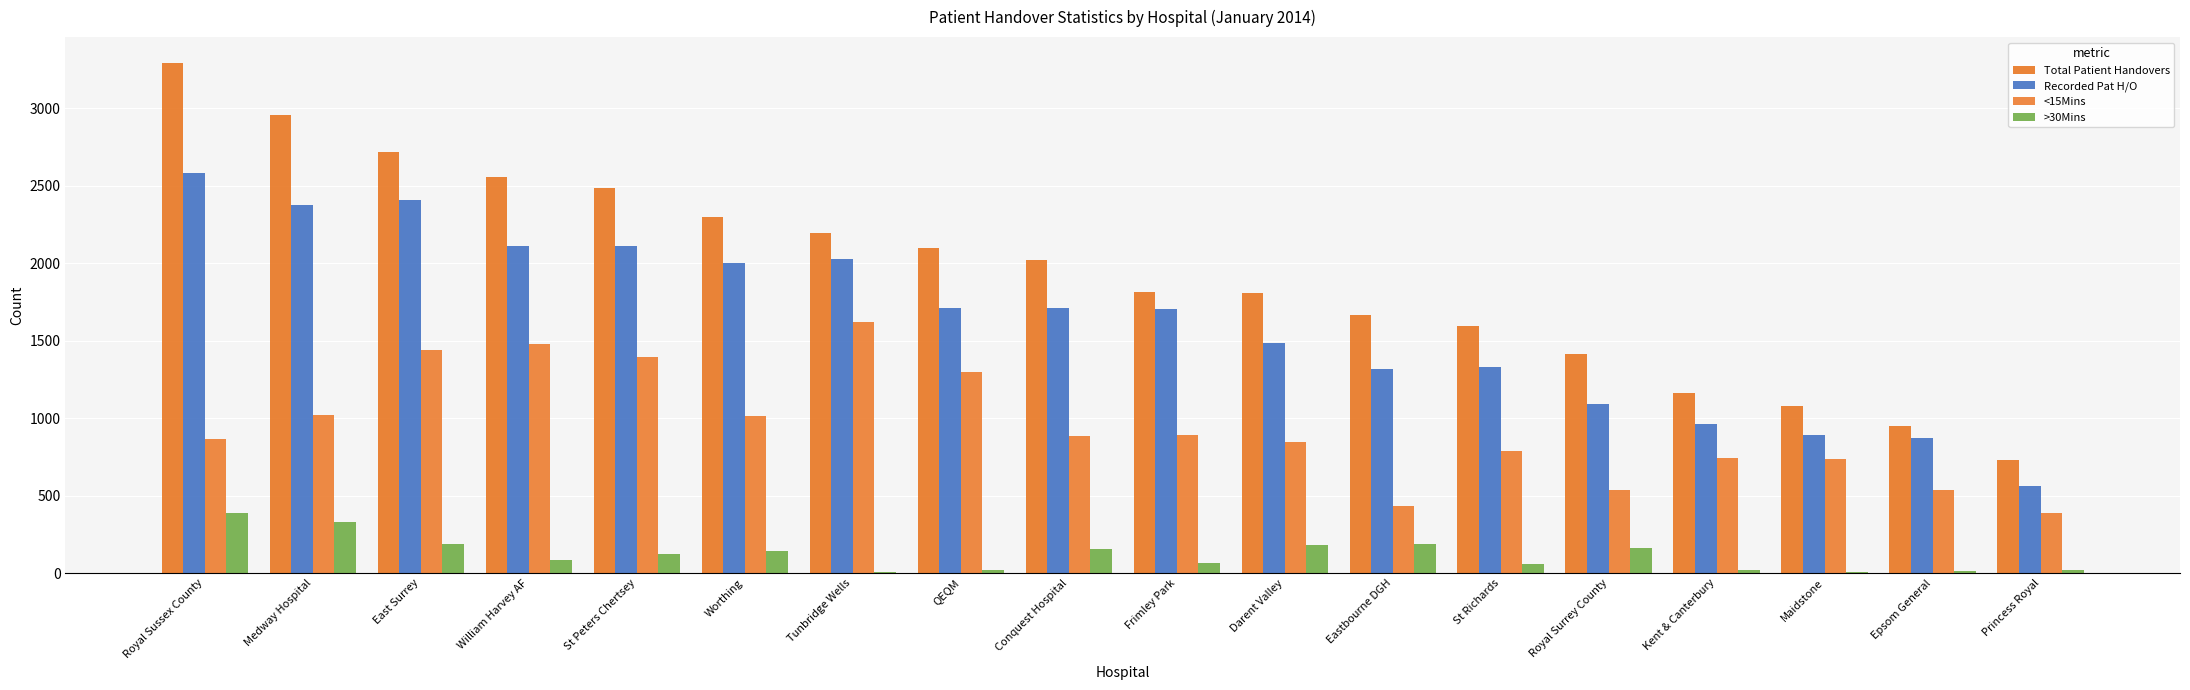

Which has a higher value, St Peters Chertsey or Tunbridge Wells?

St Peters Chertsey